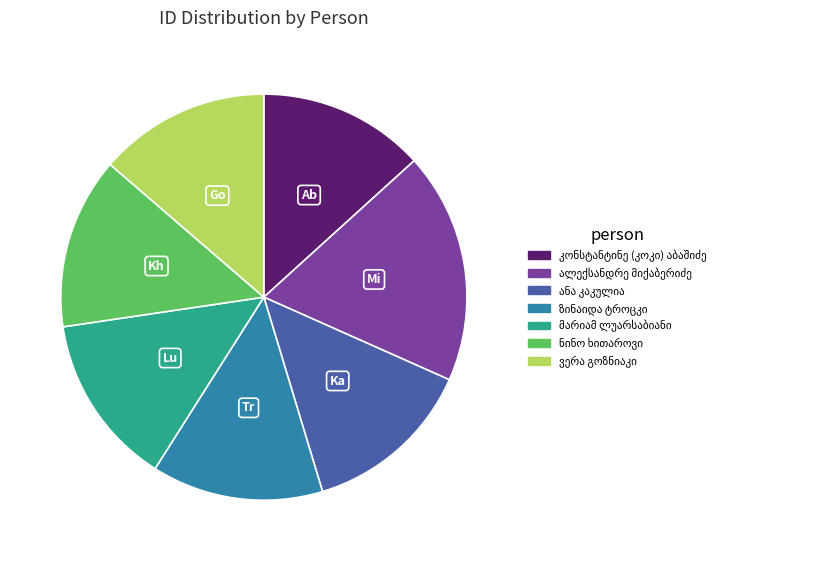

Is there any slice that represents more than half of the pie?

No